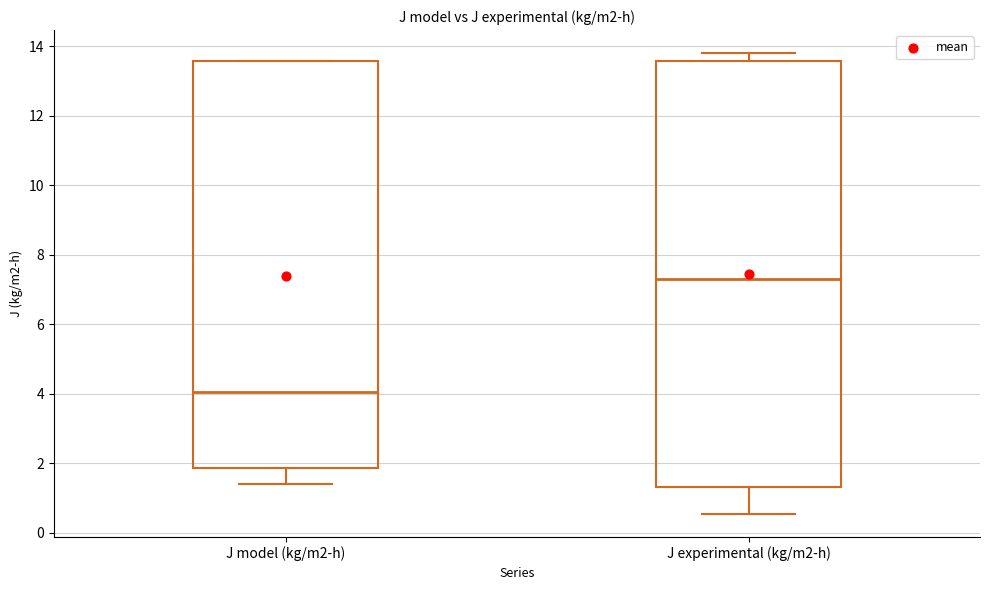

Reading left to right, read every box against the y-axis: the position of its median line, the range the box covers, and the ends of its whiskers. The values are not printed on the chart, so give them approximately, as read against the axis.

J model (kg/m2-h): median 4.0, box 1.8 to 13.6, whiskers 1.4 to 13.6
J experimental (kg/m2-h): median 7.4, box 1.4 to 13.6, whiskers 0.6 to 13.8